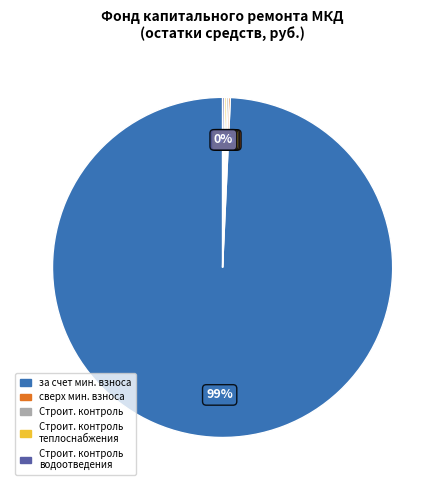

Is there any slice that represents more than half of the pie?

Yes